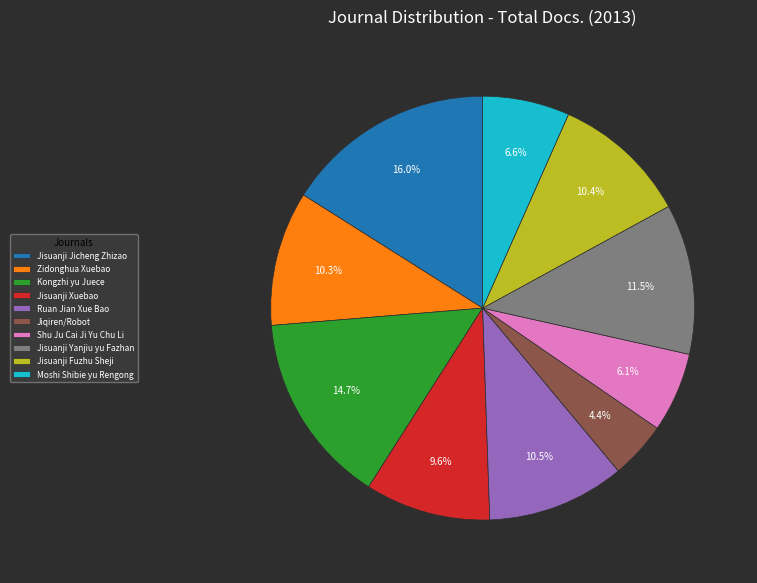

What percentage is NOT represented by Kongzhi yu Juece?

85.3%